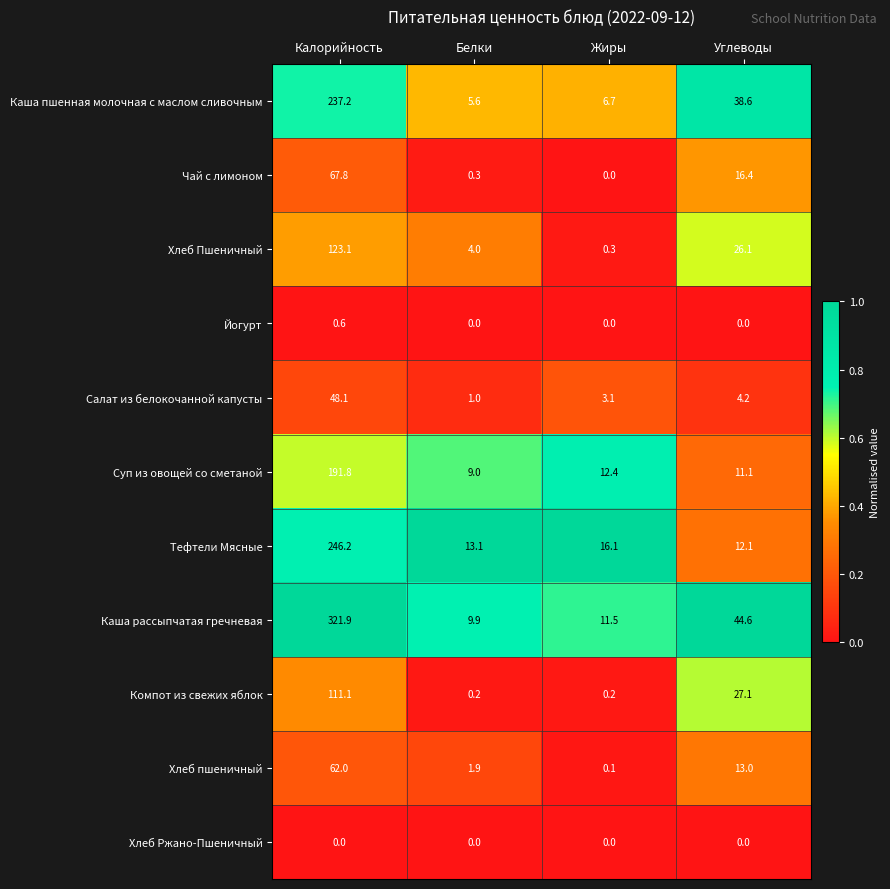

The value of Хлеб Ржано-Пшеничный at Белки is 0.0. True or false?

True